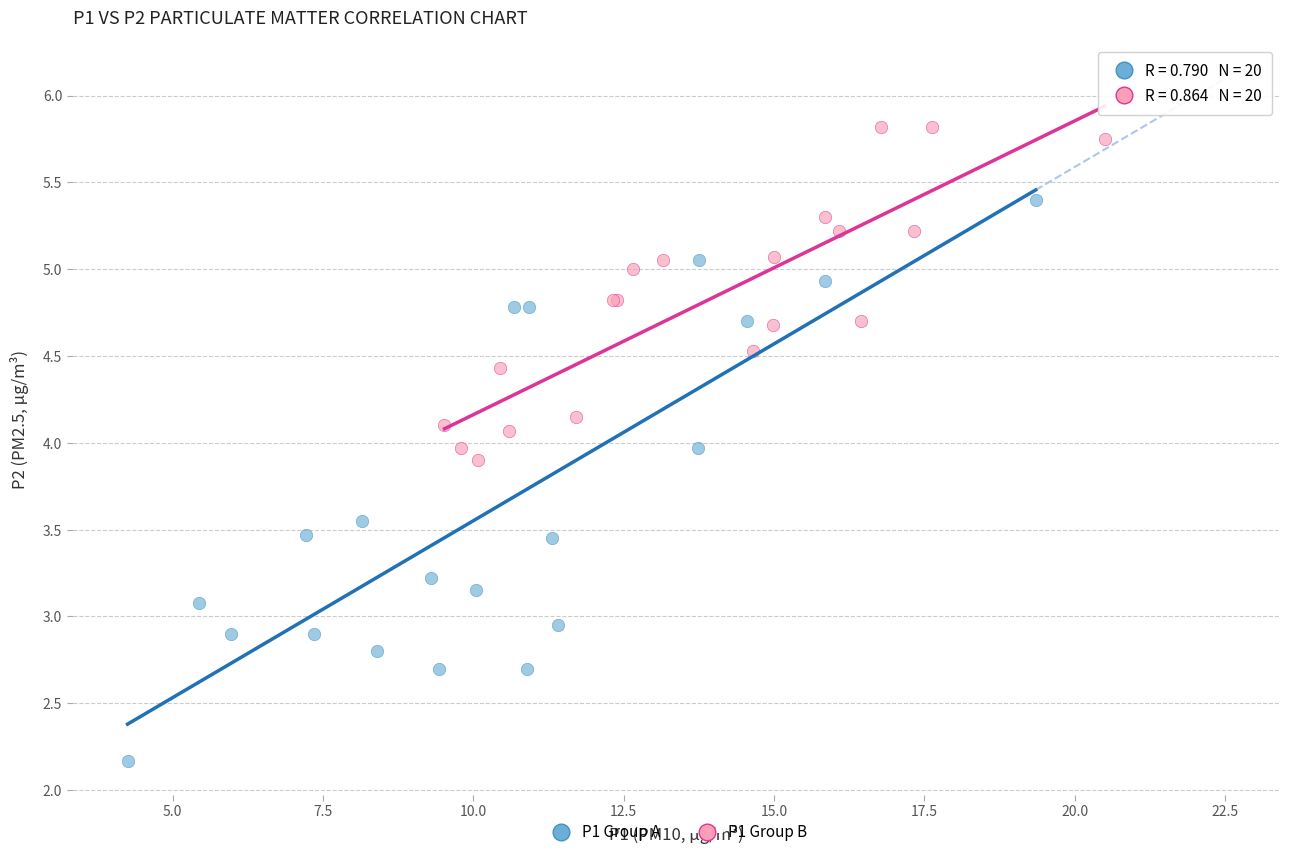

Which series has the widest spread of Y values?

P1 Group A